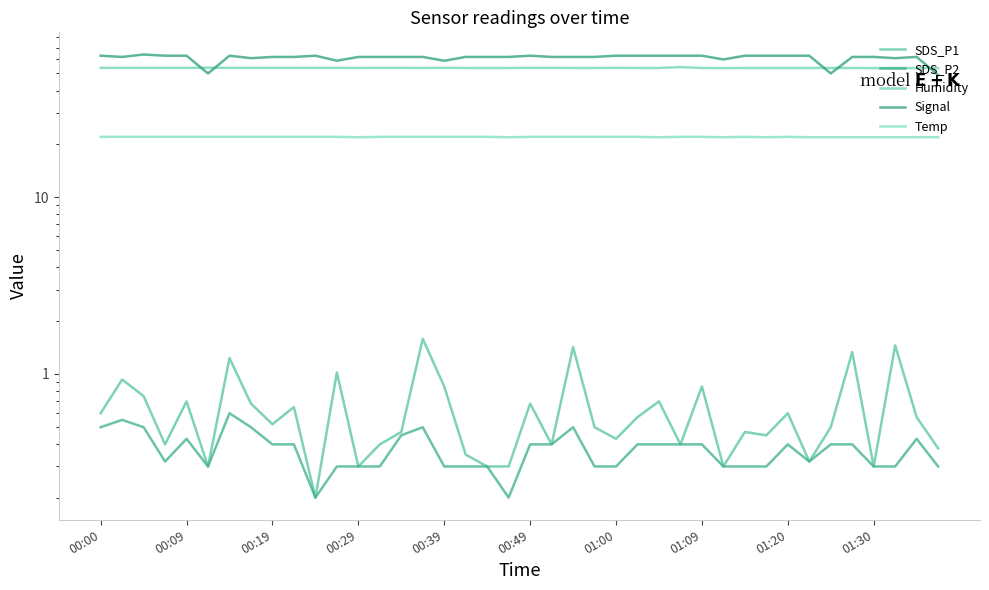

How many lines are shown in the chart?

5